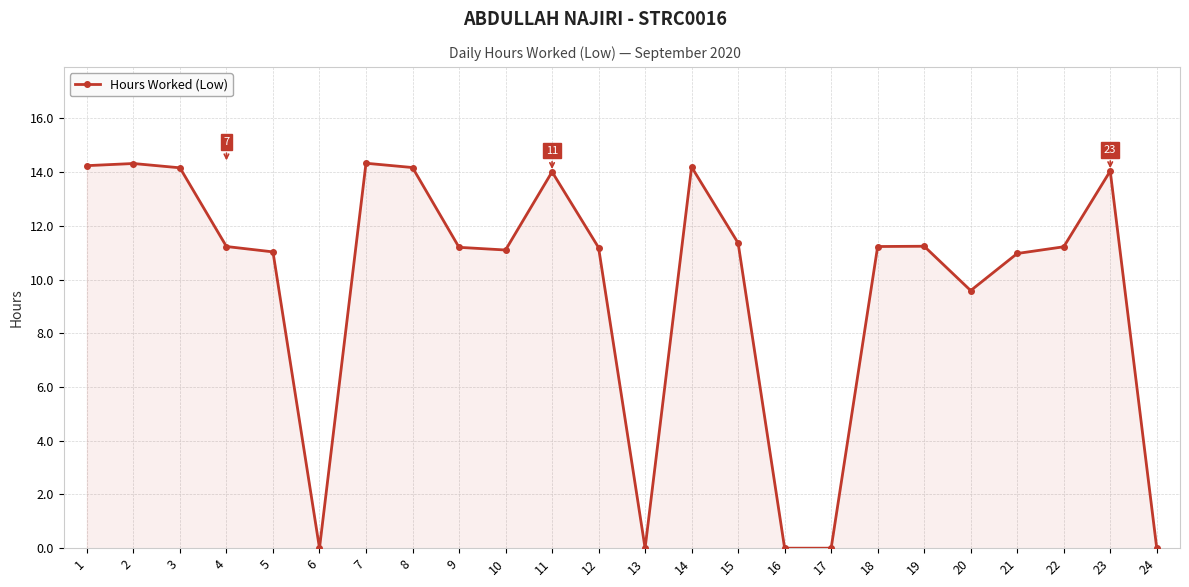

What is the maximum value shown in the chart?

14.3